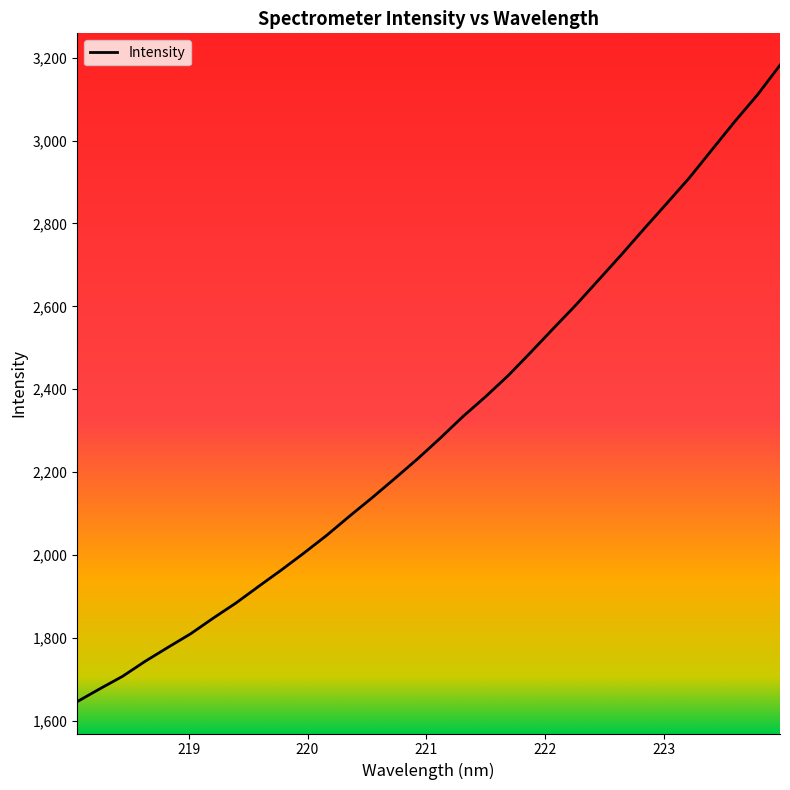

Reading left to right, extract all data points from this chart.

1645.5	1676.6	1706.7	1743.1	1776.6	1809.4	1847.3	1883.8	1923.9	1963.5	2004.6	2047.2	2093.2	2137.9	2184.3	2231.5	2281.5	2333.6	2381.7	2432.6	2489.1	2546.8	2603.8	2664.2	2724.7	2787.2	2848.4	2910.3	2978.3	3045.9	3110.2	3182.2